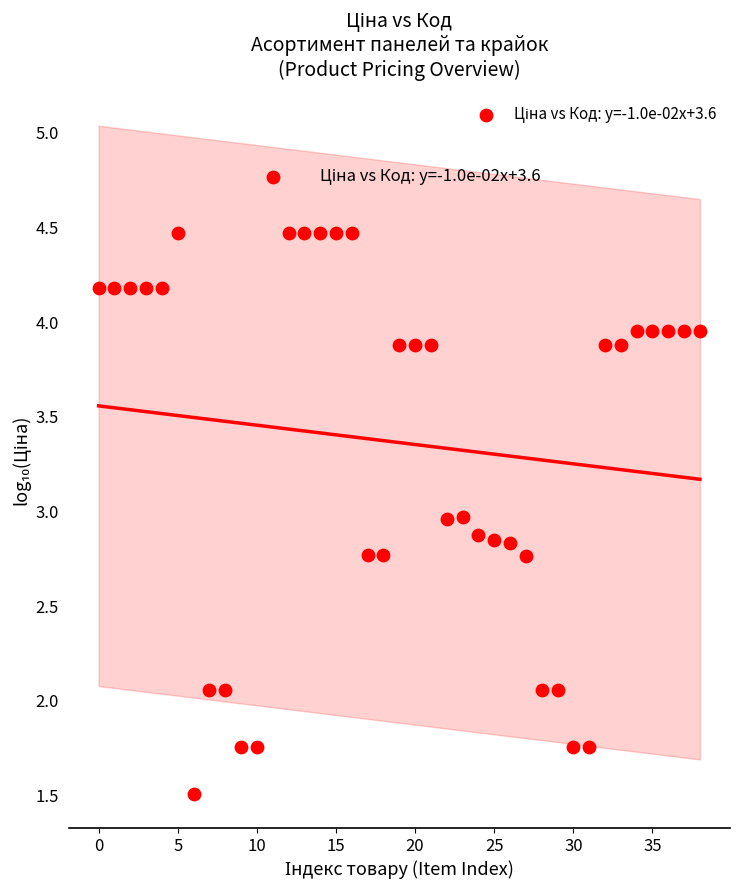

What is the range of Y values (max minus min)?

3.3